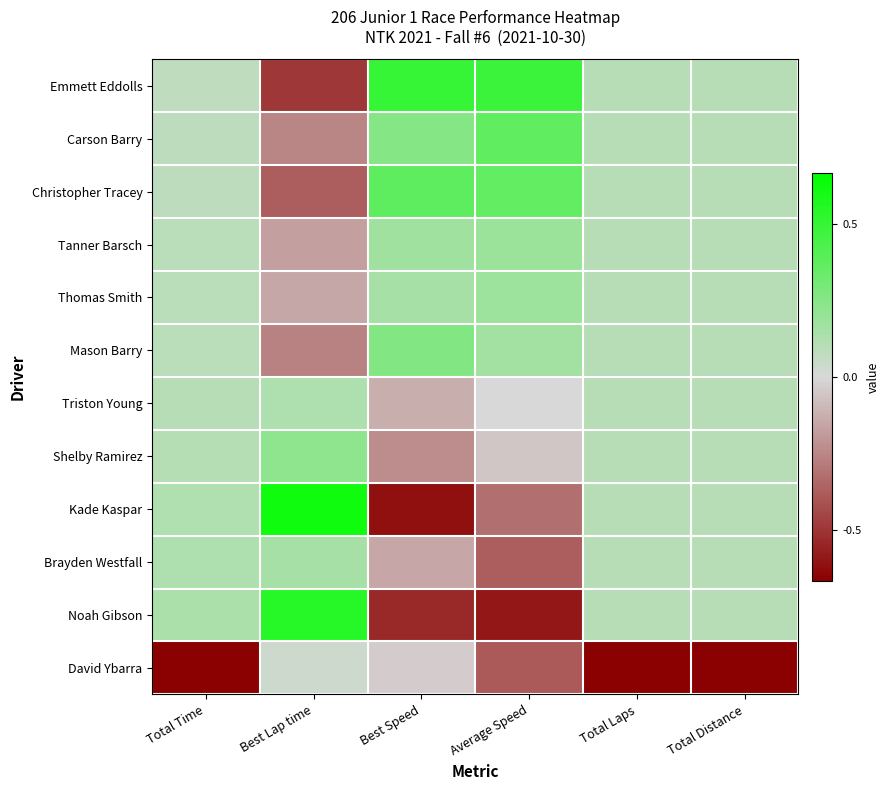

Rank the series by their maximum value, from highest to lowest.

Kade Kaspar, Noah Gibson, Emmett Eddolls, Christopher Tracey, Carson Barry, Mason Barry, Shelby Ramirez, Tanner Barsch, Thomas Smith, Brayden Westfall, Triston Young, David Ybarra